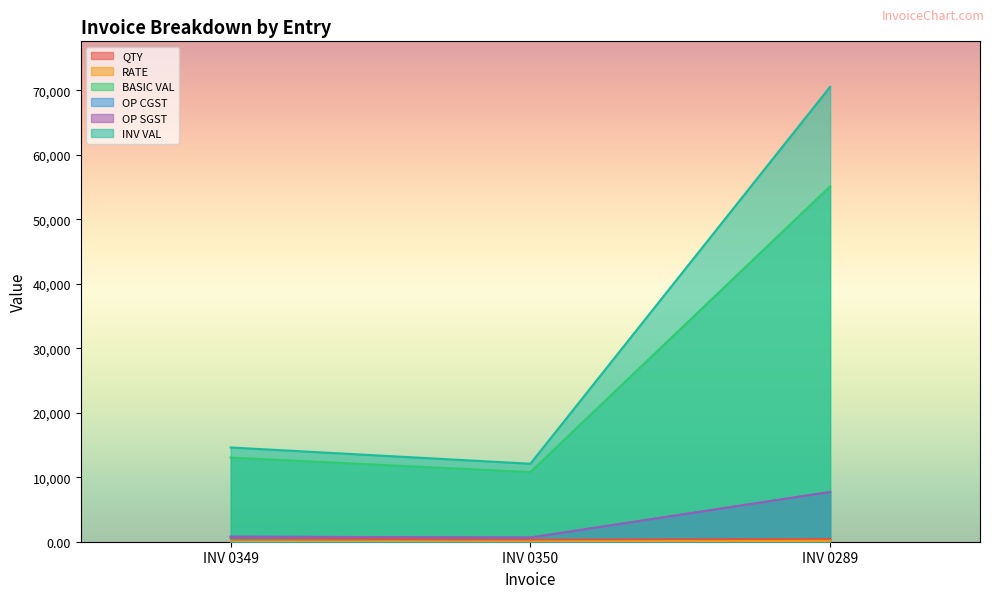

What is the value of the OP SGST point at the 2nd from the left?

648.0